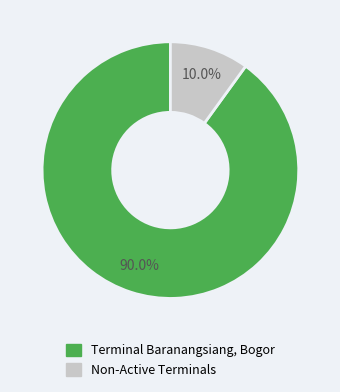

Is there a majority slice in this chart?

Yes